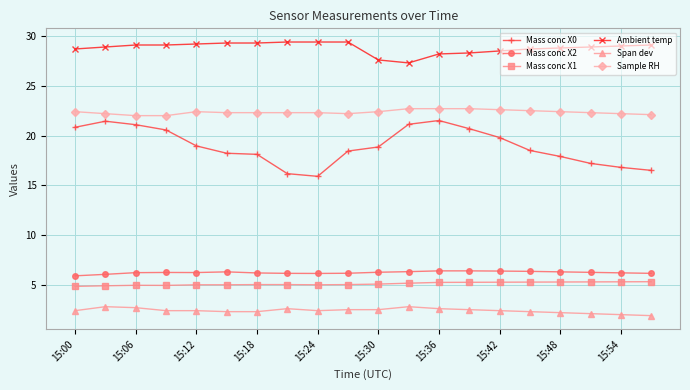

Which series has the widest spread of values?

Mass conc X0